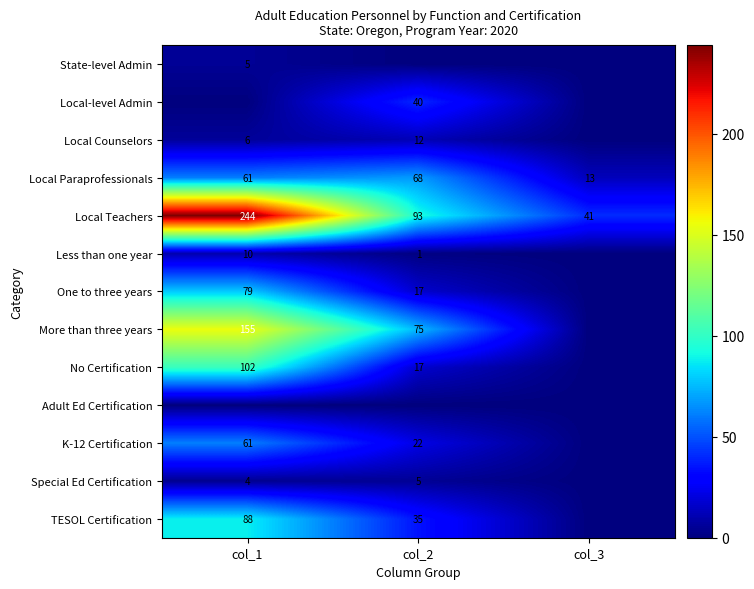

What value does the Local Teachers series have at col_2, to the nearest 50?

100